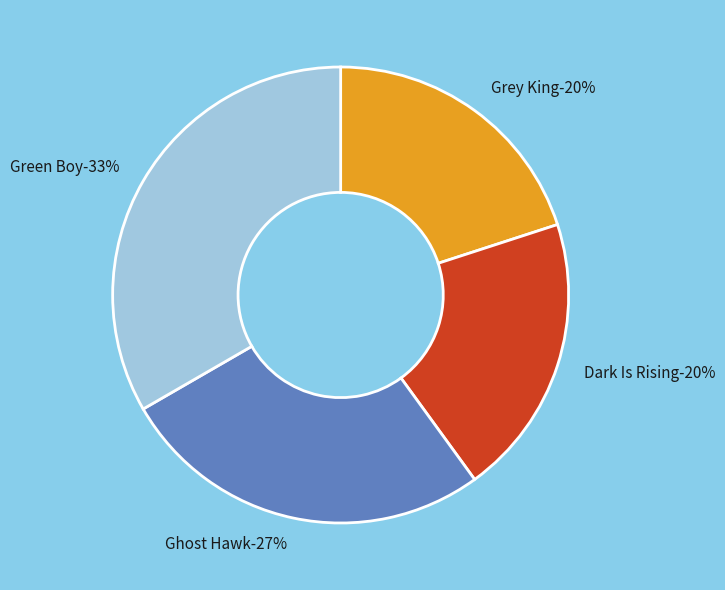

Is it true that Grey King is 14% of the pie?

False